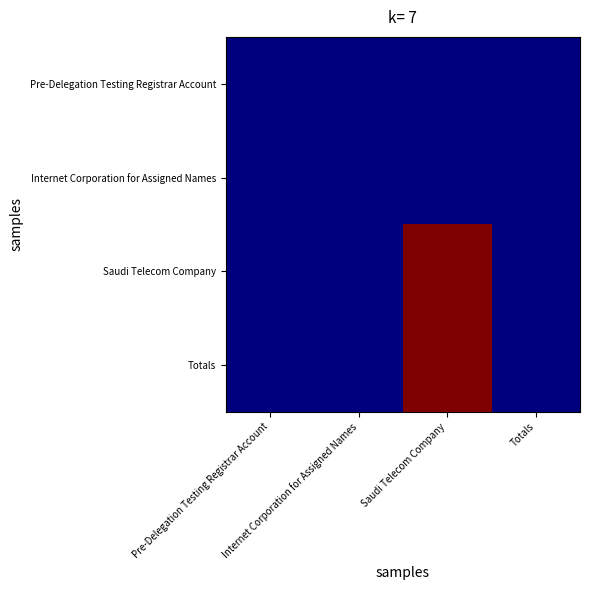

Between Totals and Internet Corporation for Assigned Names, which is larger?

Totals